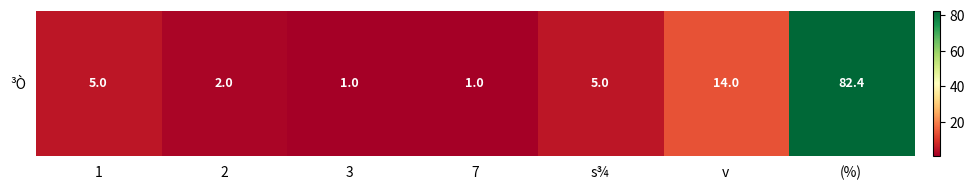

How many categories are shown in the chart?

7